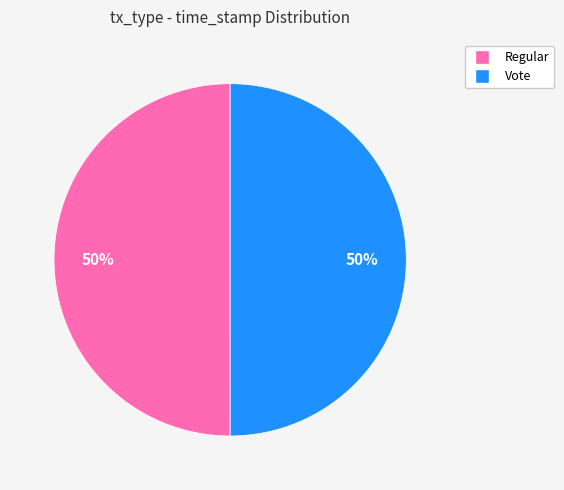

Do Regular and Vote together represent more than half of the pie?

Yes